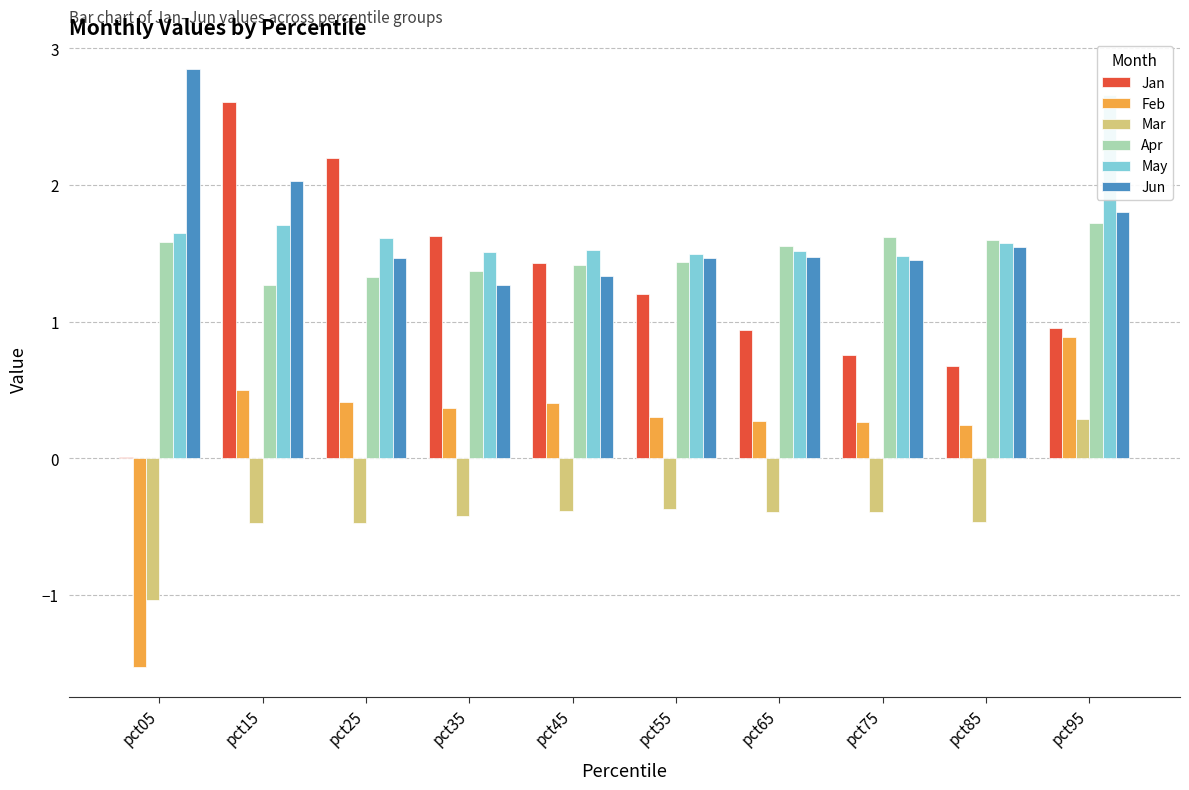

Rank the series by their maximum value, from highest to lowest.

Jun, May, Jan, Apr, Feb, Mar